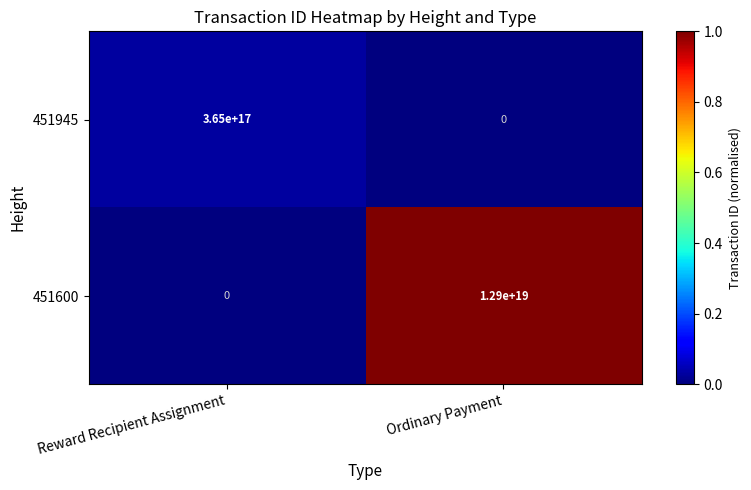

Where is 451600 nearest to the value 6450000000000000000?

Reward Recipient Assignment